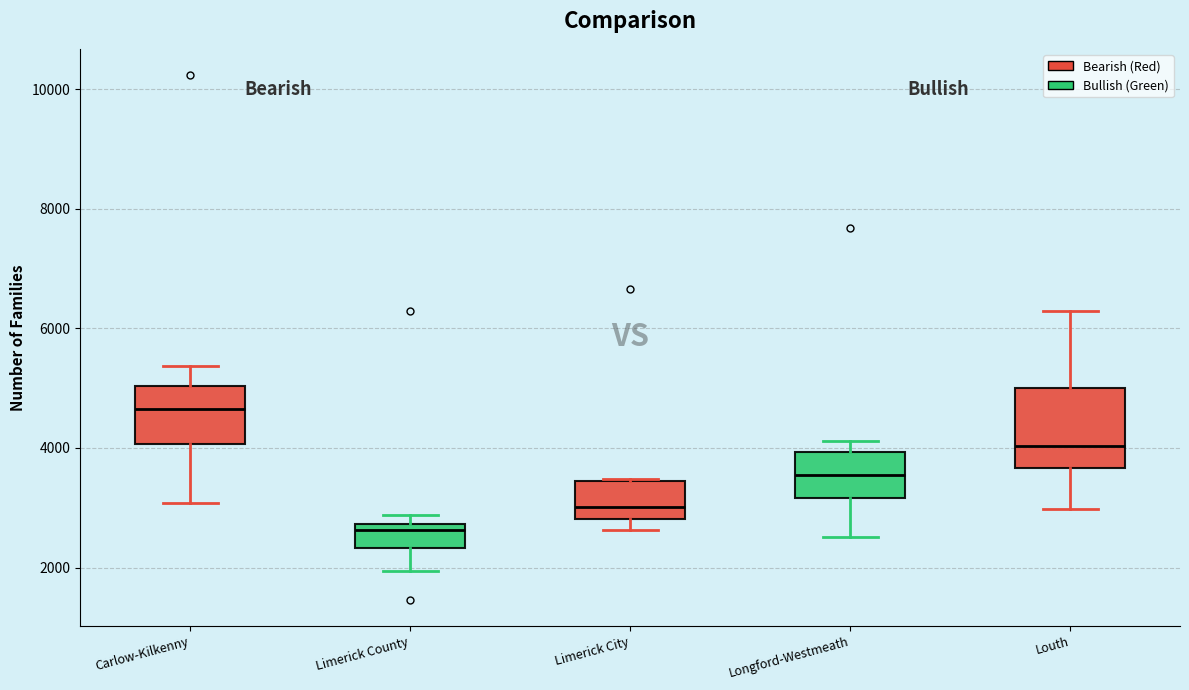

Which box's median line is the lowest?

Limerick County